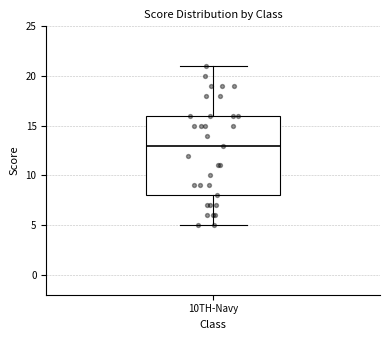

Transcribe this box plot: give where the median line is, the range the box spans, and where the two whiskers end, as read against the y-axis. The values are not printed on the chart, so give them approximately, as read against the axis.

median 13, box 8 to 16, whiskers 5 to 21